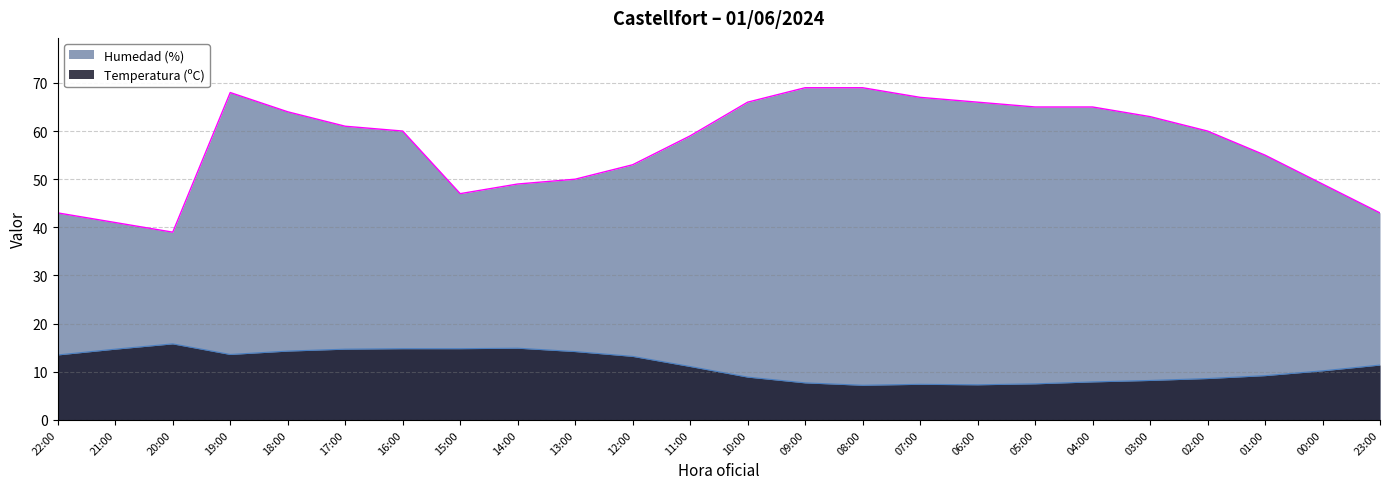

Which category has the highest value in the Humedad (%) series?

09:00